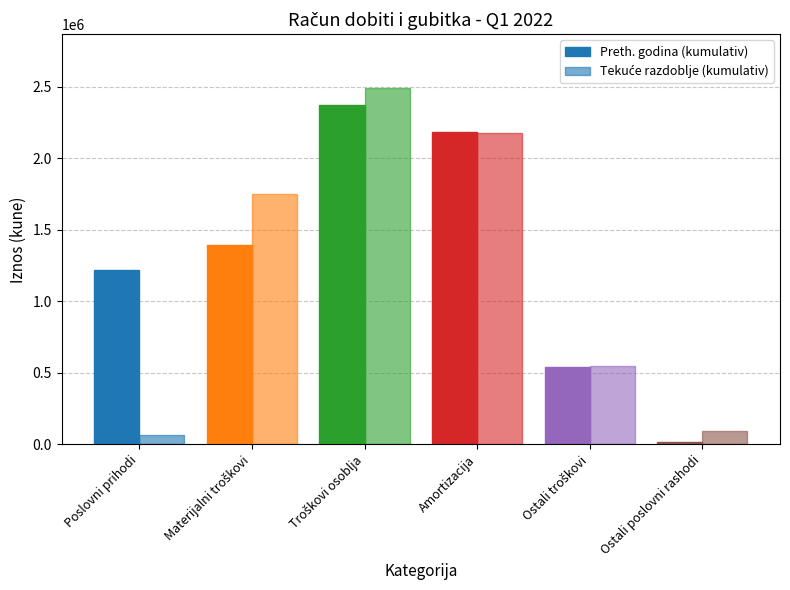

How many series are shown in this chart?

2